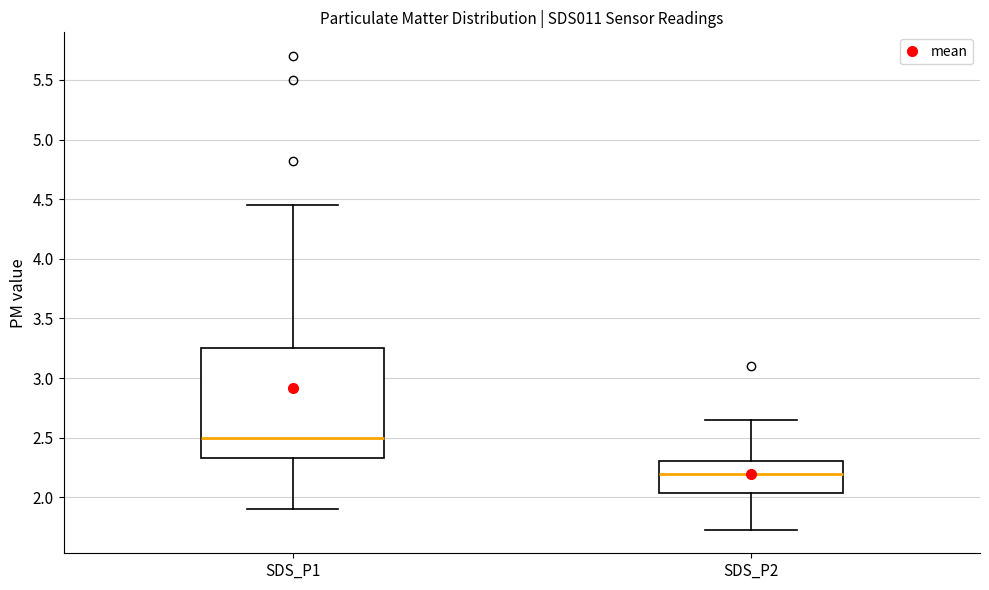

Which box has the highest median line?

SDS_P1